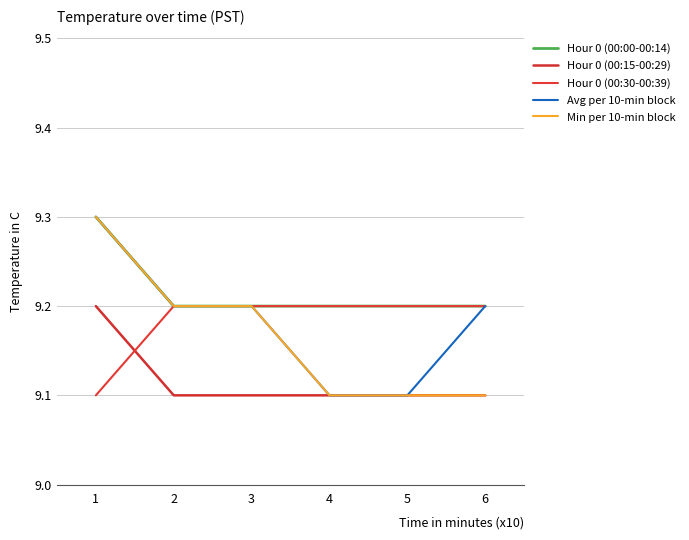

Is this an area chart (filled region under the line)?

No